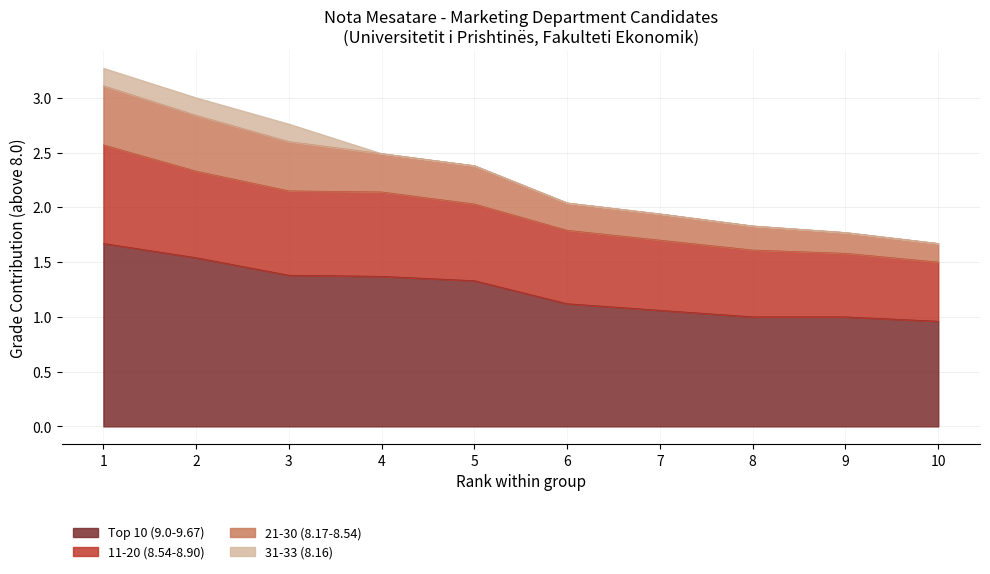

True or false: 11-20 (8.54-8.90) and 21-30 (8.17-8.54) intersect in this chart.

False